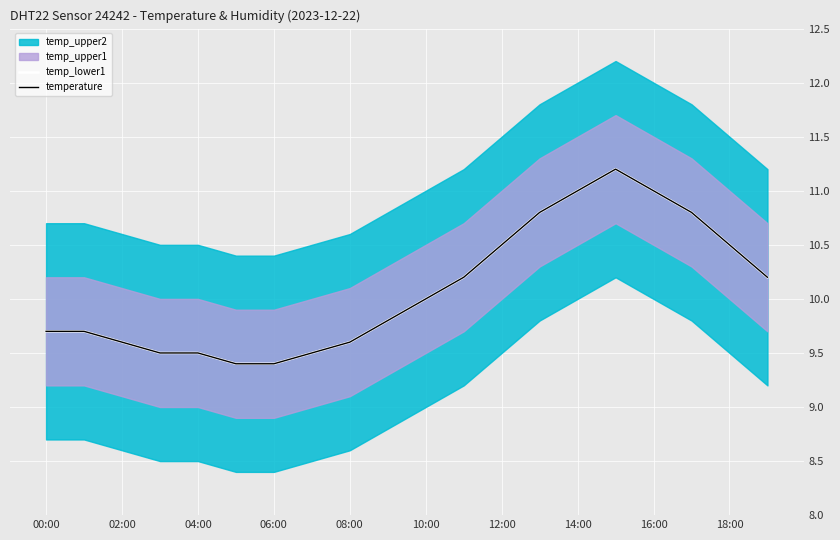

How many data points in temperature are above 10?

9